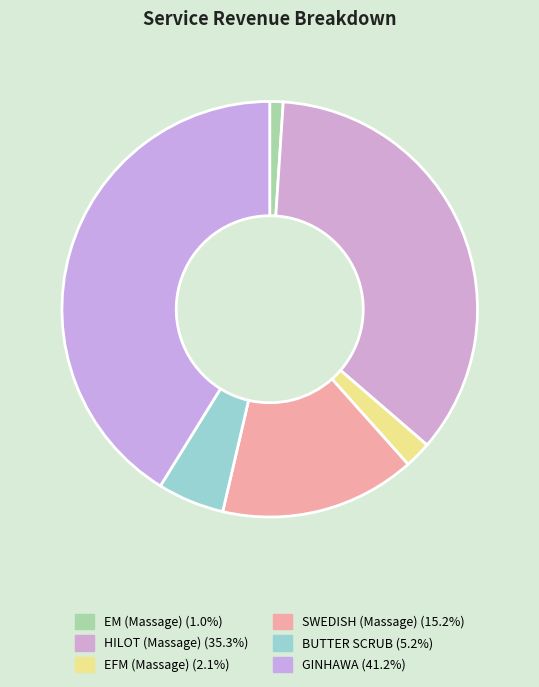

How many slices are in this pie chart?

6